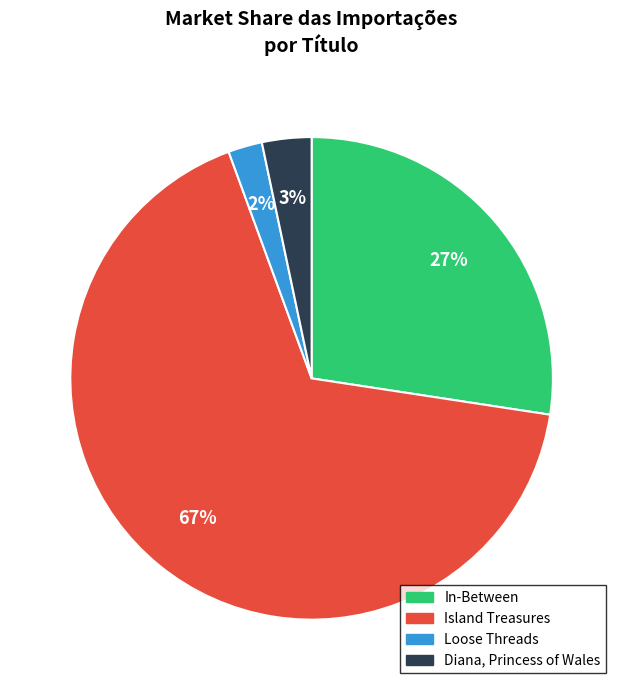

True or false: In-Between accounts for 27% of the total.

True